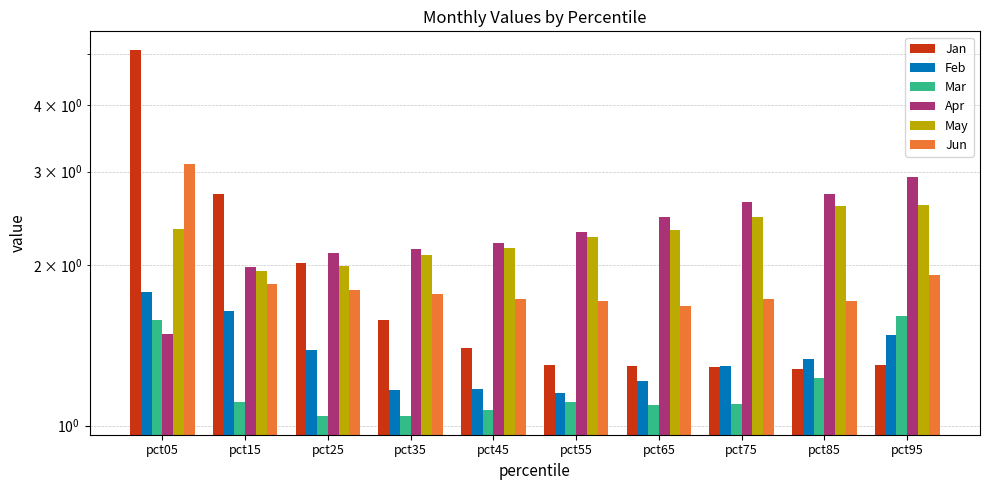

What is the difference between the second highest and minimum values in the Mar series?

0.5